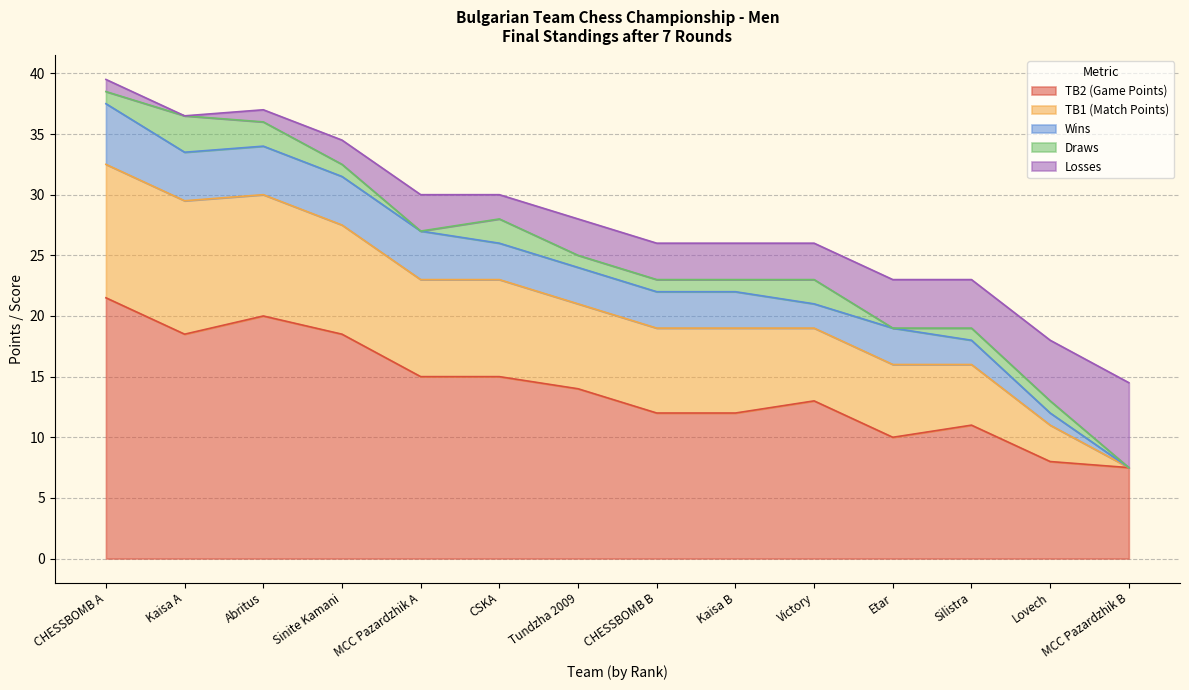

Which series has the largest total across all categories?

TB2 (Game Points)